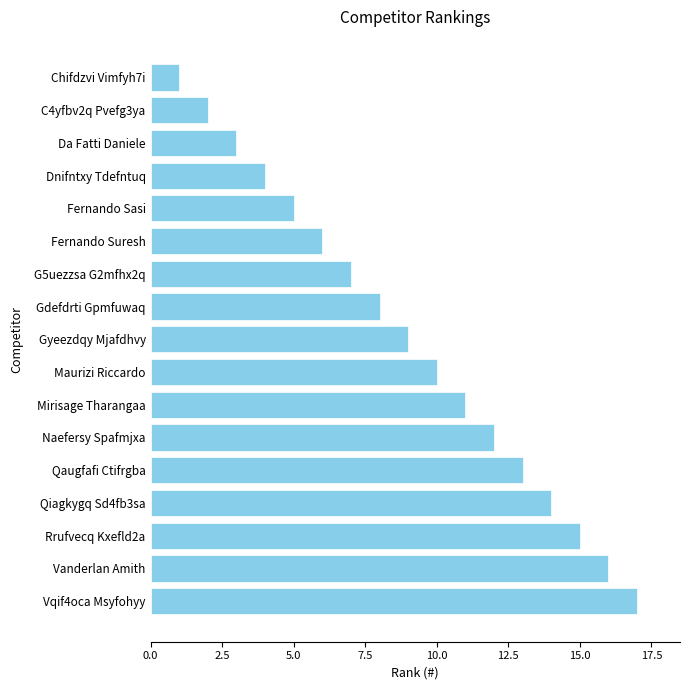

Between Vanderlan Amith and Da Fatti Daniele, which is larger?

Vanderlan Amith